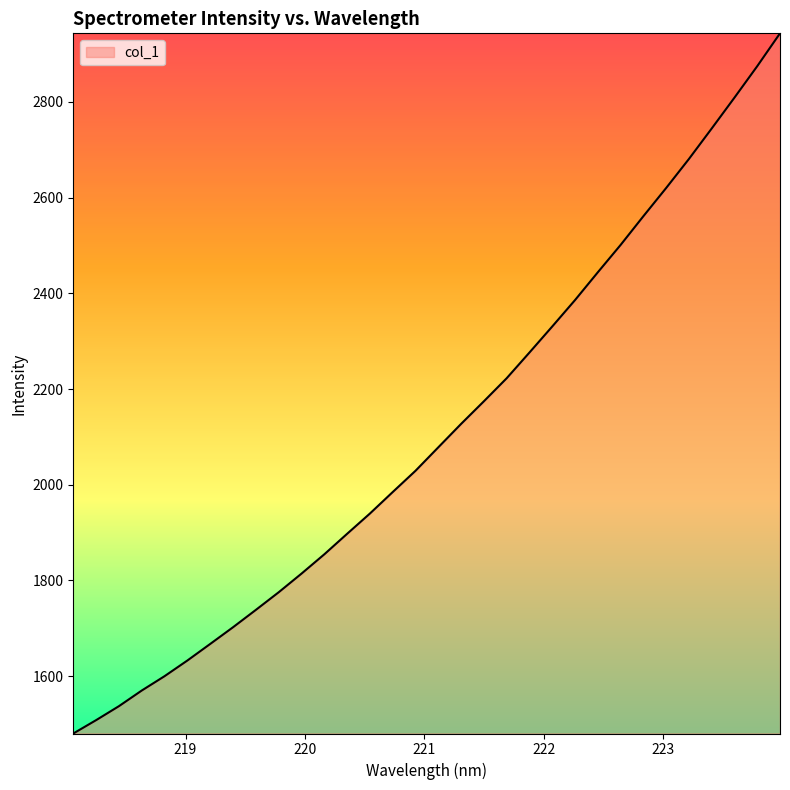

True or false: the data has more than 1 interior local peaks.

False